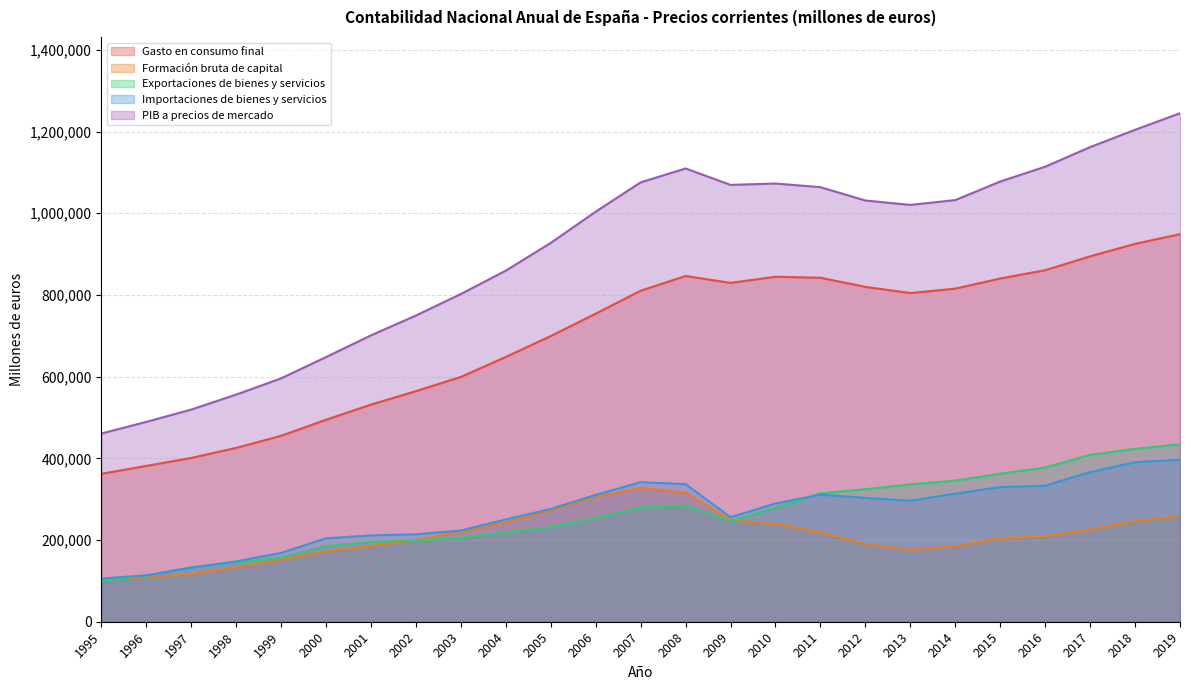

Reading right to left, list all the values displayed in this chart.

Gasto en consumo final: 2019=948740	2018=924999	2017=894434	2016=860543	2015=840125	2014=815389	2013=804600	2012=819715	2011=841983	2010=844456	2009=829454	2008=846368	2007=810267	2006=754164	2005=699381	2004=648143	2003=599312	2002=564465	2001=531457	2000=494409	1999=455107	1998=425504	1997=400956	1996=381353	1995=362033
Formación bruta de capital: 2019=258571	2018=246470	2017=225532	2016=208882	2015=204702	2014=184777	2013=175660	2012=190090	2011=218836	2010=239247	2009=249188	2008=315715	2007=327418	2006=306822	2005=272524	2004=243095	2003=220651	2002=200012	2001=185476	2000=172590	1999=152134	1998=133033	1997=117412	1996=108733	1995=103719
Exportaciones de bienes y servicios: 2019=434336	2018=423256	2017=408390	2016=377370	2015=362356	2014=345593	2013=336333	2012=324335	2011=314182	2010=278386	2009=246604	2008=284308	2007=279476	2006=253378	2005=231647	2004=218400	2003=205612	2002=199036	2001=195308	2000=185048	1999=156982	1998=145125	1997=133295	1996=112675	1995=100533
Importaciones de bienes y servicios: 2019=396875	2018=390484	2017=366489	2016=332955	2015=329593	2014=313601	2013=296245	2012=303041	2011=311238	2010=289380	2009=255923	2008=336850	2007=341622	2006=310541	2005=276195	2004=250201	2003=223309	2002=213961	2001=211248	2000=204196	1999=168500	1998=147669	1997=132395	1996=113558	1995=105697
PIB a precios de mercado: 2019=1244772	2018=1204241	2017=1161867	2016=1113840	2015=1077590	2014=1032158	2013=1020348	2012=1031099	2011=1063763	2010=1072709	2009=1069323	2008=1109541	2007=1075539	2006=1003823	2005=927357	2004=859437	2003=802266	2002=749552	2001=700993	2000=647851	1999=595723	1998=555993	1997=519268	1996=489203	1995=460588